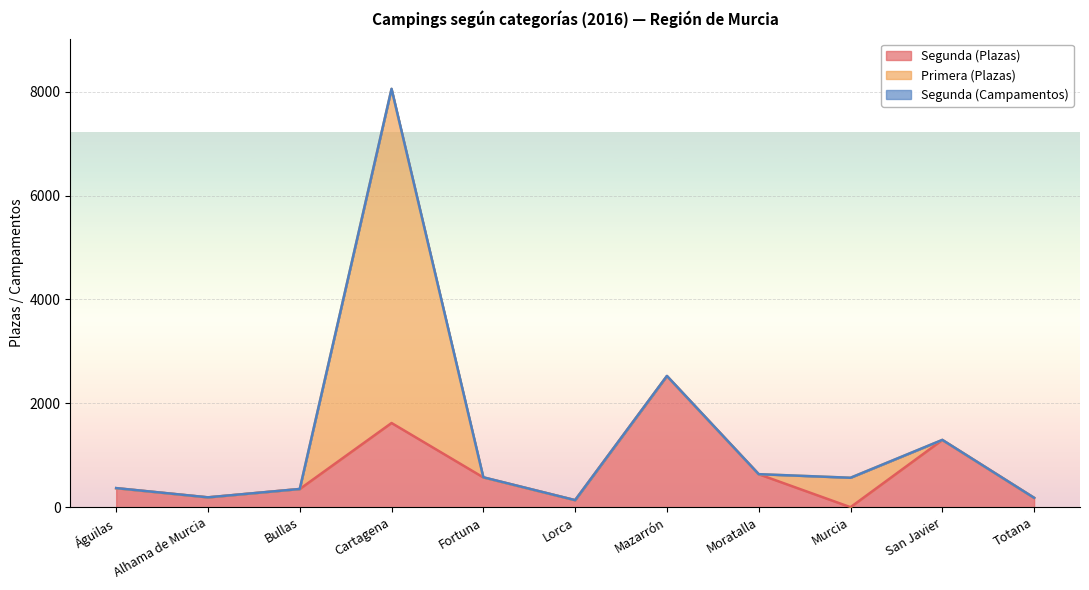

True or false: Primera (Plazas) and Segunda (Campamentos) intersect in this chart.

True